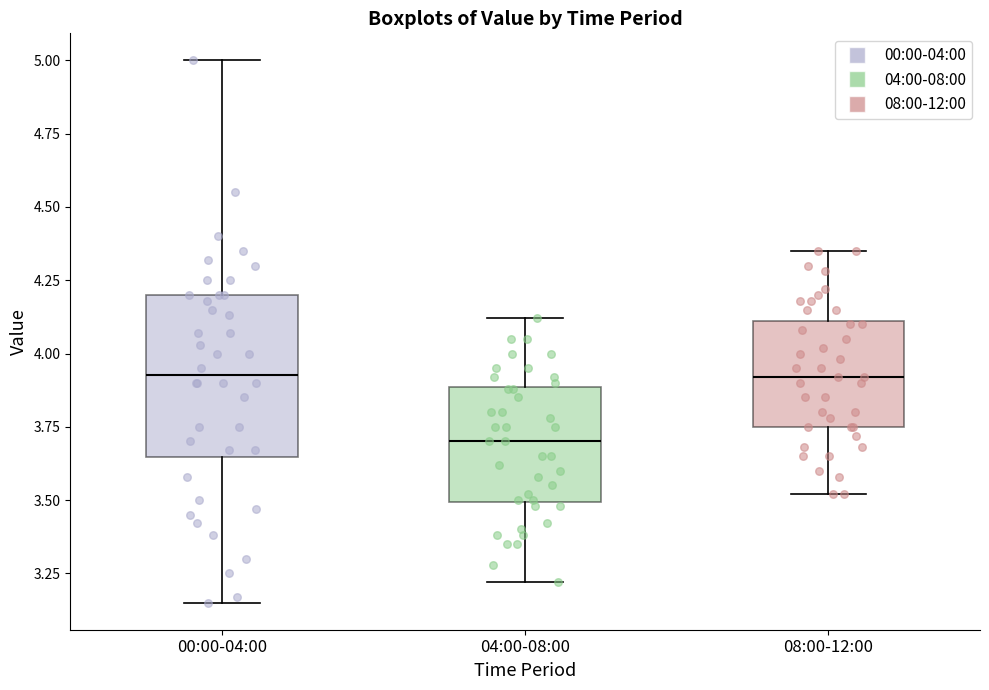

Reading left to right, transcribe this box plot: for each box, give where its median line is, the range the box spans, and where its two whiskers end, as read against the y-axis. The values are not printed on the chart, so give them approximately, as read against the axis.

00:00-04:00: median 3.95, box 3.65 to 4.20, whiskers 3.15 to 5.00
04:00-08:00: median 3.70, box 3.50 to 3.90, whiskers 3.20 to 4.10
08:00-12:00: median 3.90, box 3.75 to 4.10, whiskers 3.50 to 4.35